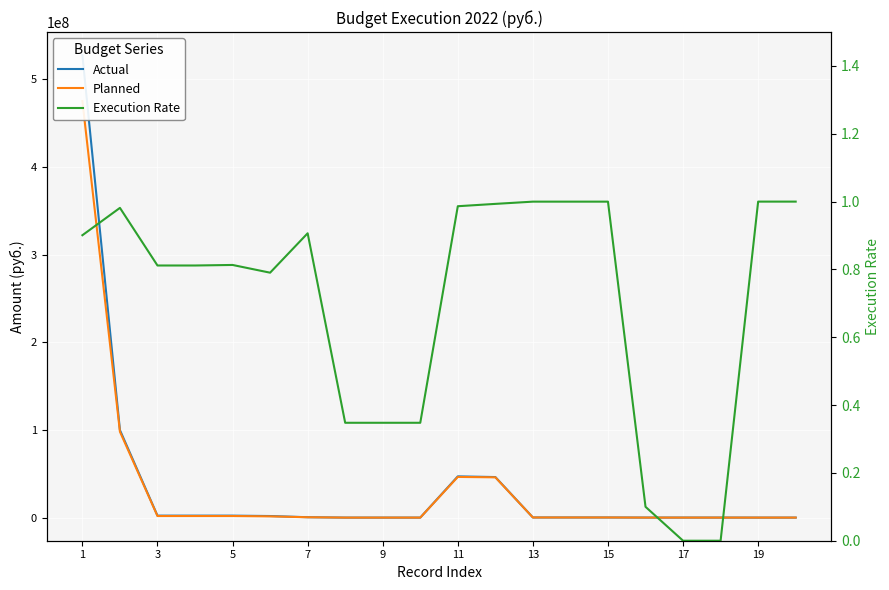

Which series has the largest total across all categories?

Actual